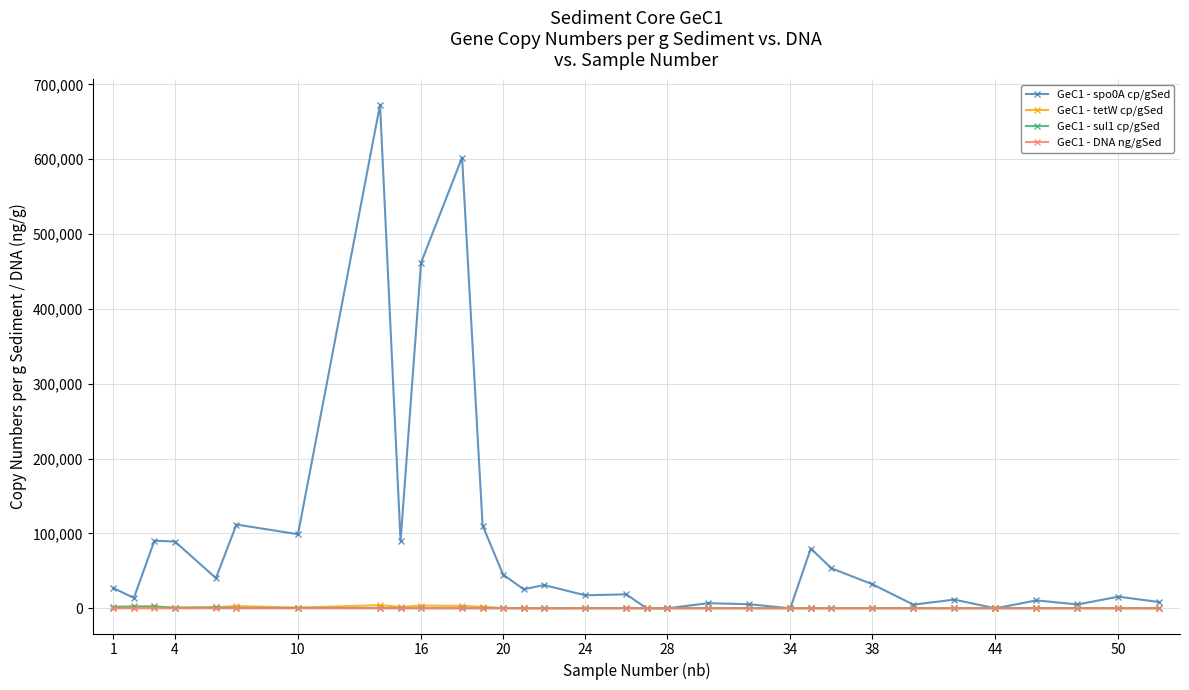

Which series has the largest range (max minus min)?

GeC1 - spo0A cp/gSed